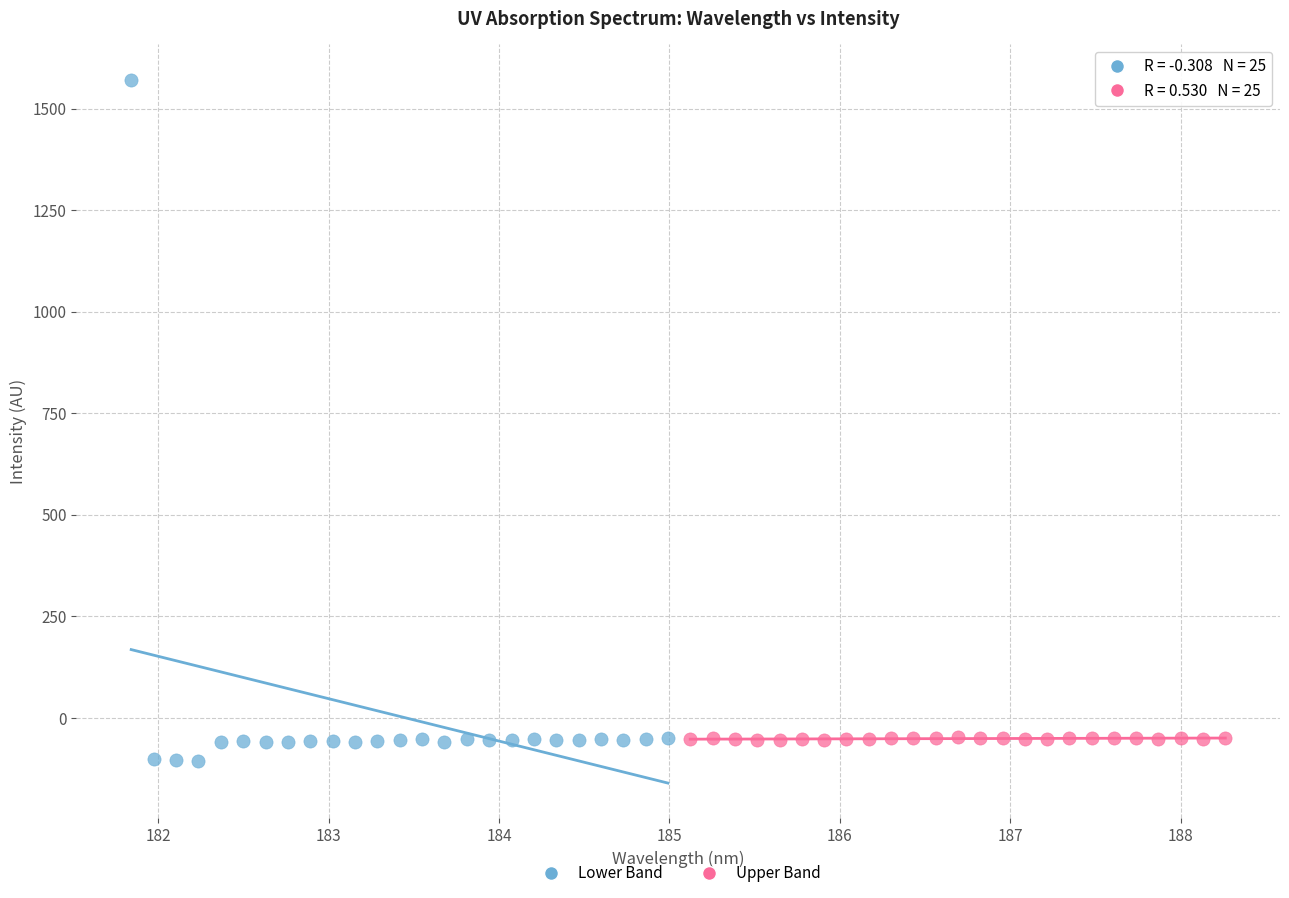

Which series contains the lowest Y value?

Lower Band